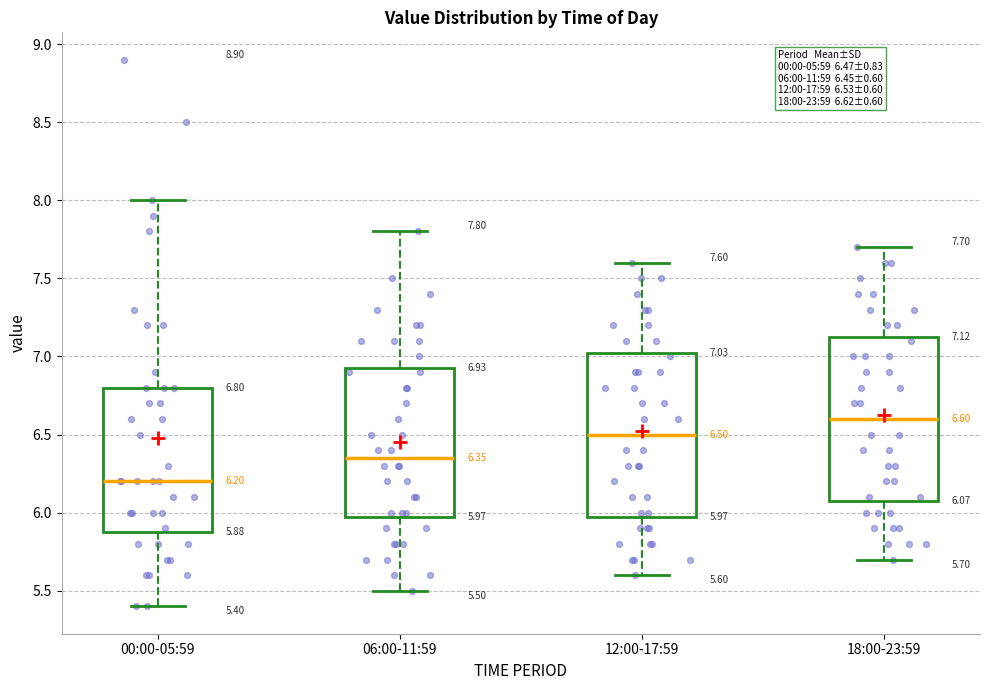

Which box has the lowest median line?

00:00-05:59